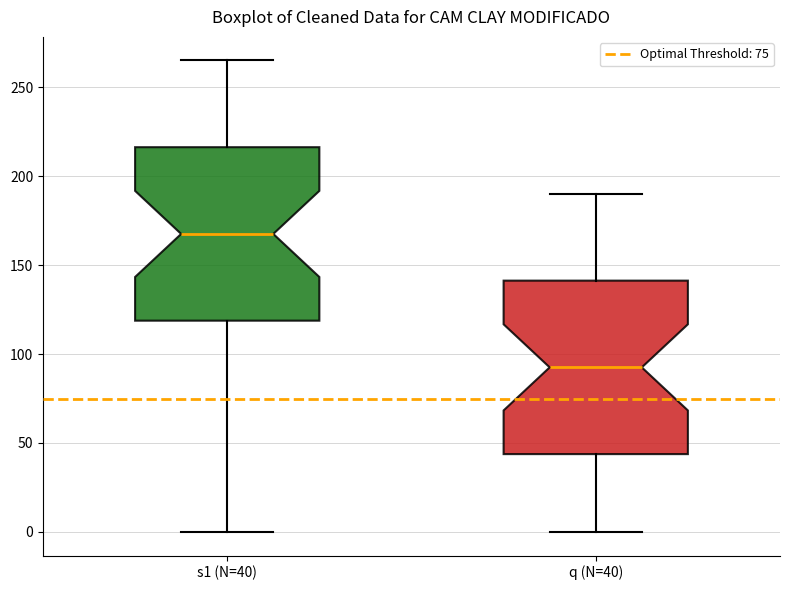

Reading left to right, transcribe this box plot: for each box, give where its median line is, the range the box spans, and where its two whiskers end, as read against the y-axis. The values are not printed on the chart, so give them approximately, as read against the axis.

s1 (N=40): median 170, box 120 to 215, whiskers 0 to 265
q (N=40): median 95, box 45 to 140, whiskers 0 to 190